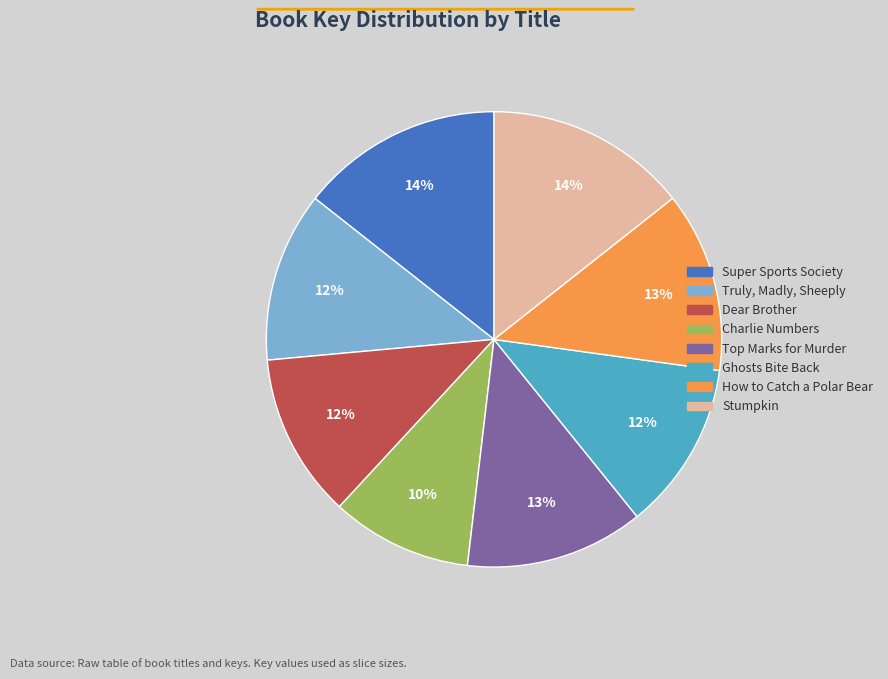

Is there any slice that represents more than half of the pie?

No